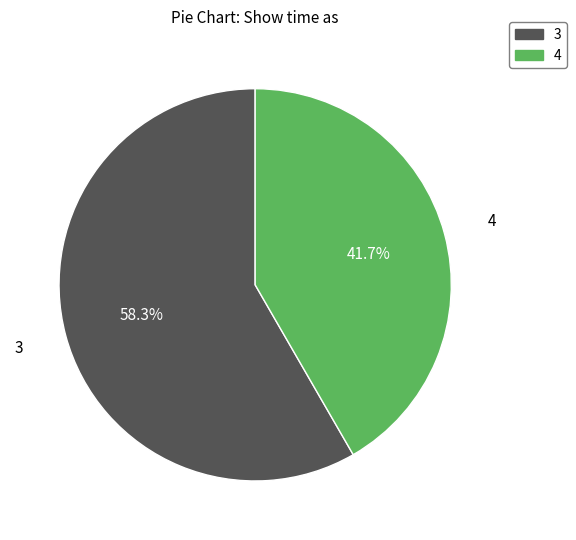

To the nearest percent, what is the difference between the 3 and 4 slice percentages?

17%